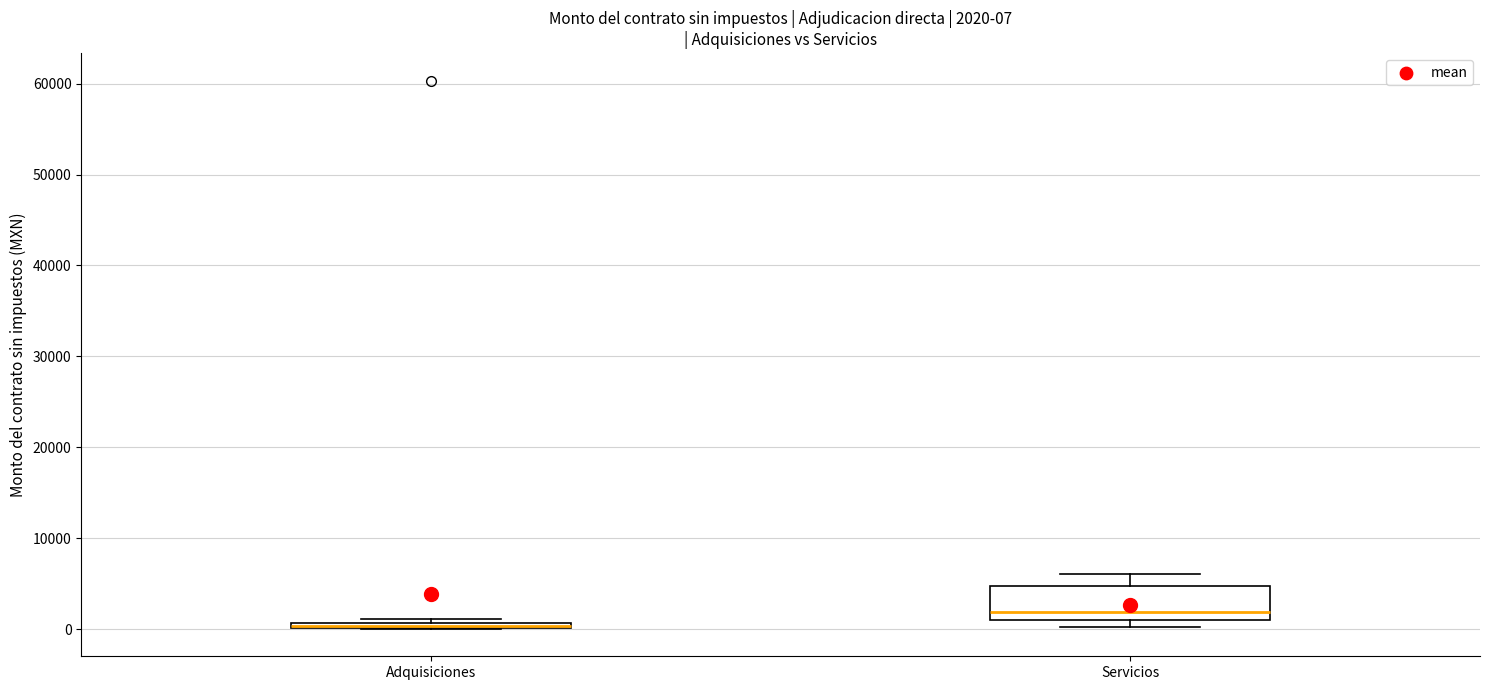

Comparing the boxes themselves (not the whiskers), which one is the tallest?

Servicios